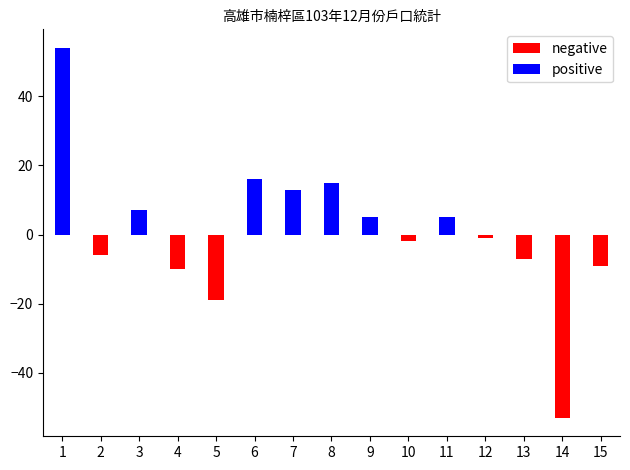

The value of negative at 2 is -6. True or false?

True